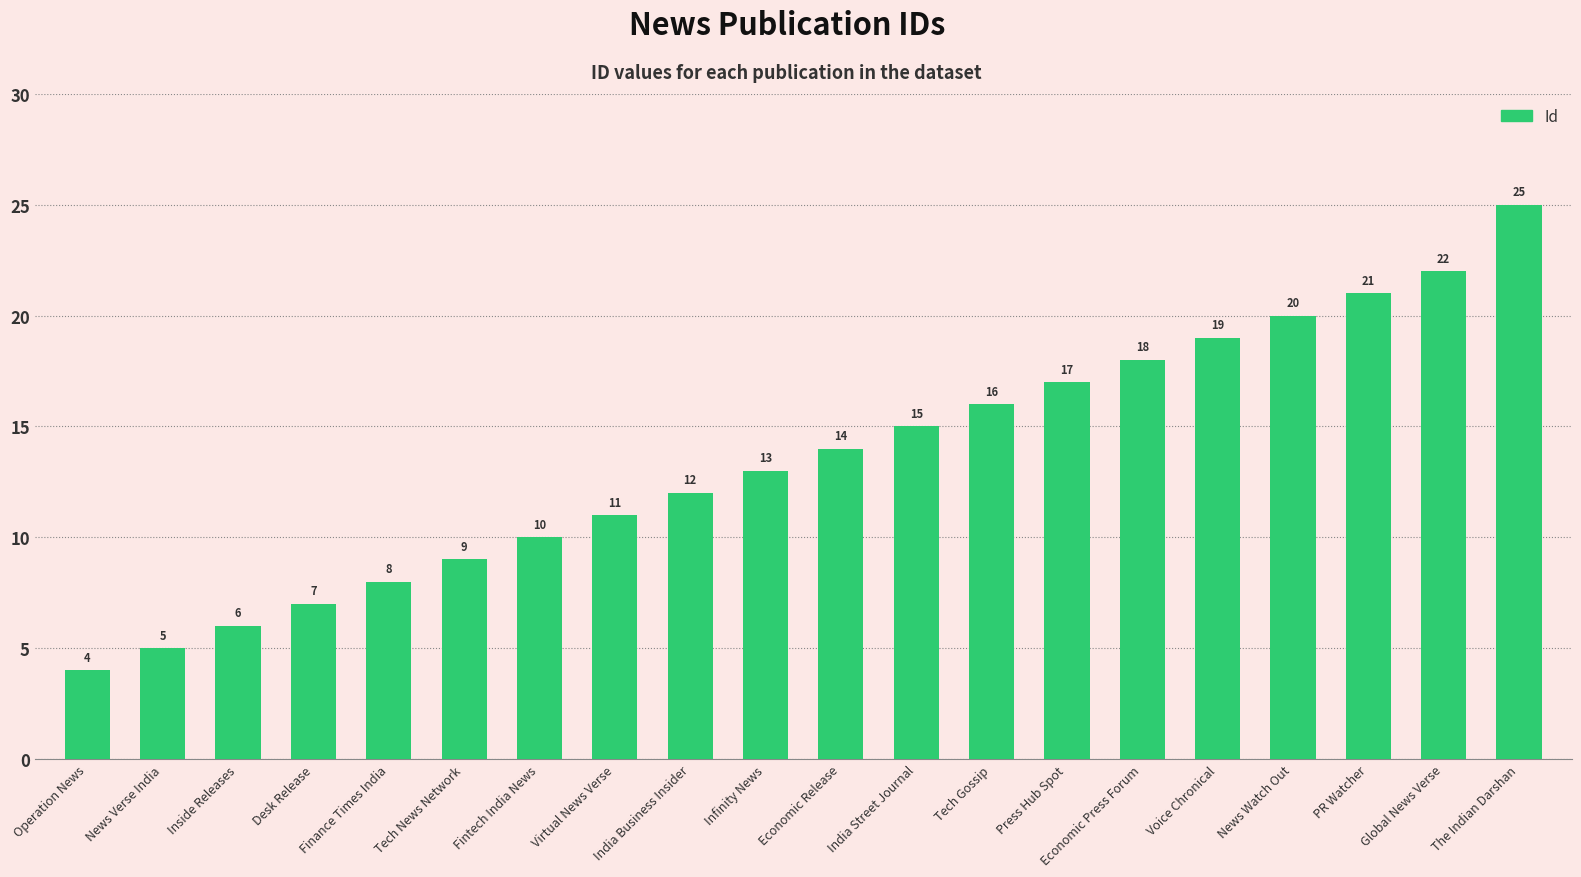

Reading left to right, what are all the values shown in this chart?

Operation News=4	News Verse India=5	Inside Releases=6	Desk Release=7	Finance Times India=8	Tech News Network=9	Fintech India News=10	Virtual News Verse=11	India Business Insider=12	Infinity News=13	Economic Release=14	India Street Journal=15	Tech Gossip=16	Press Hub Spot=17	Economic Press Forum=18	Voice Chronical=19	News Watch Out=20	PR Watcher=21	Global News Verse=22	The Indian Darshan=25